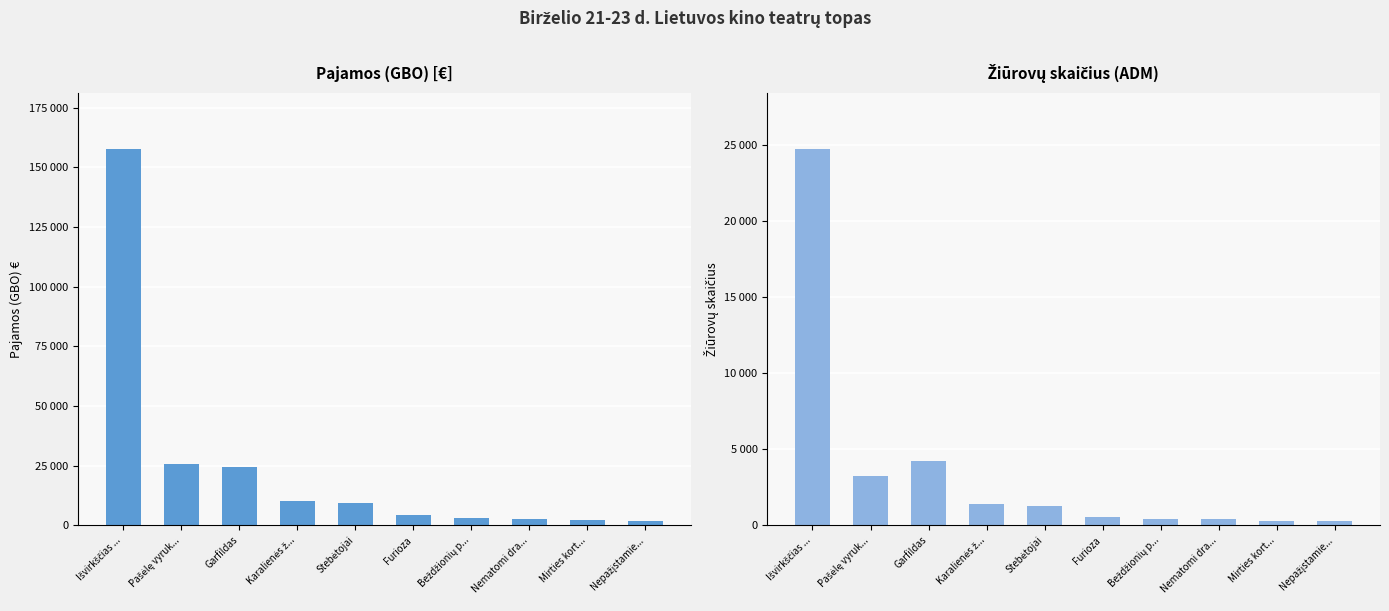

How many values in the Pajamos (GBO) series exceed 9530?

5